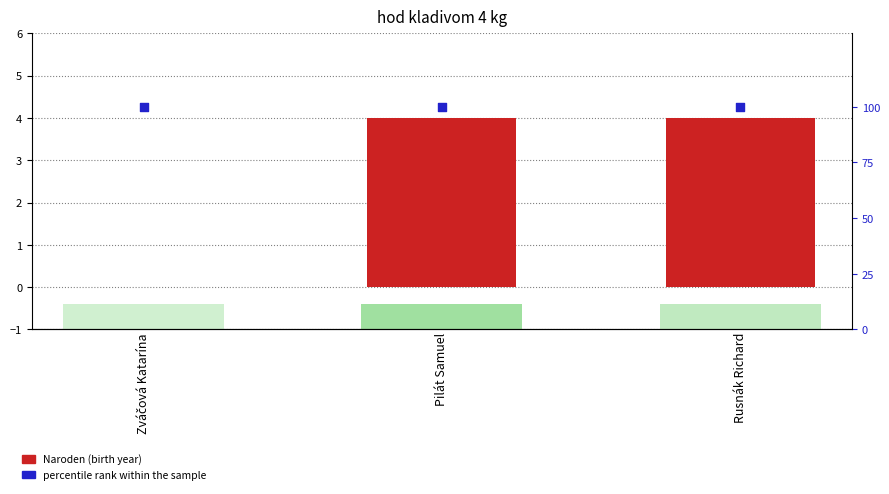

At how many categories does at least one series exceed 26?

3